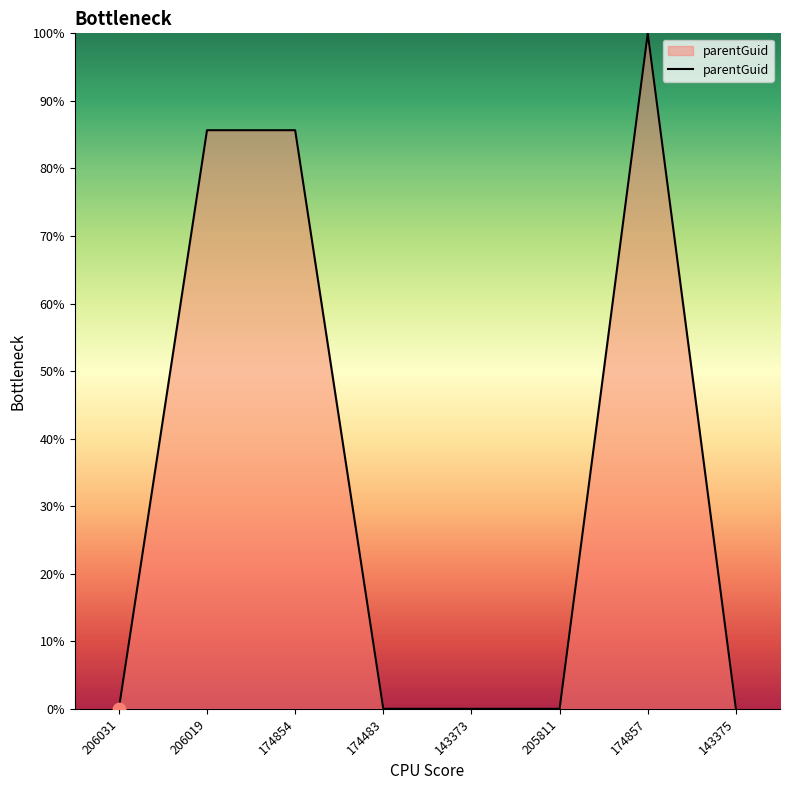

Between 174857 and 206031, which is larger?

174857